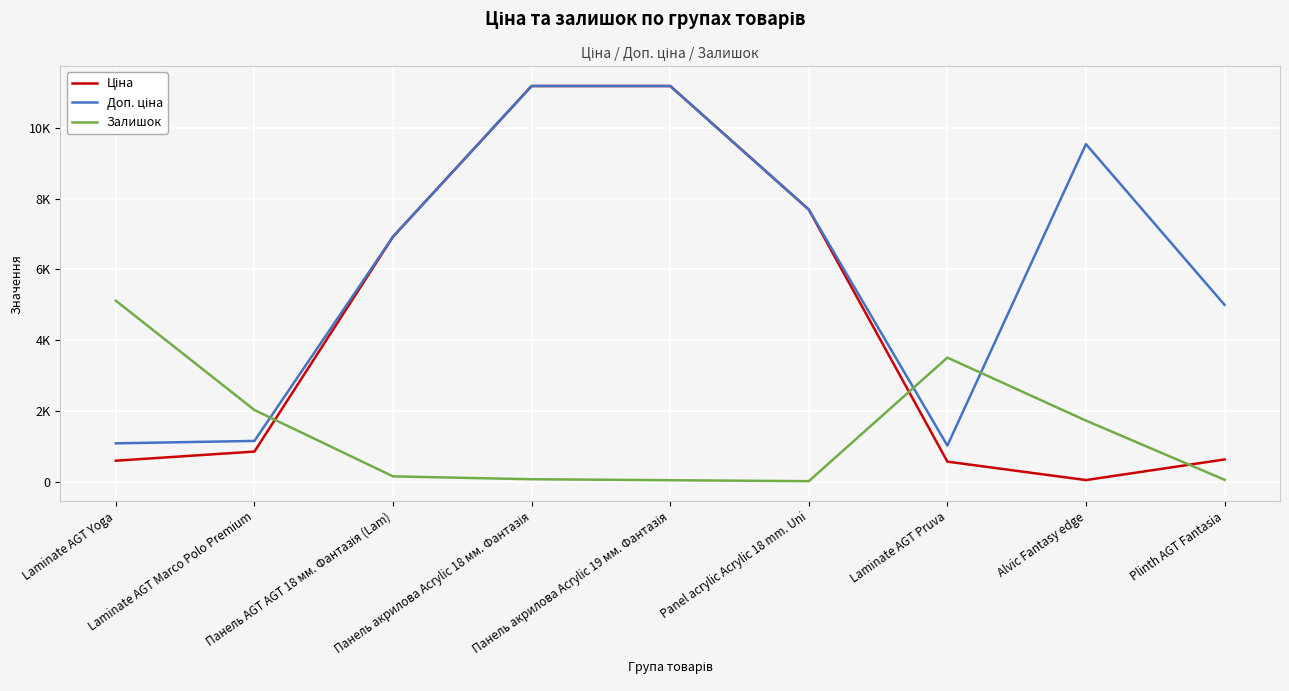

Reading left to right, list all the values displayed in this chart.

Ціна: Laminate AGT Yoga=589.9	Laminate AGT Marco Polo Premium=848.4	Панель AGT AGT 18 мм. Фантазія (Lam)=6925.7	Панель акрилова Acrylic 18 мм. Фантазія=11188.2	Панель акрилова Acrylic 19 мм. Фантазія=11188.2	Panel acrylic Acrylic 18 mm. Uni=7693.1	Laminate AGT Pruva=564.0	Alvic Fantasy edge=42.4	Plinth AGT Fantasia=624.8
Доп. ціна: Laminate AGT Yoga=1081.7	Laminate AGT Marco Polo Premium=1149.7	Панель AGT AGT 18 мм. Фантазія (Lam)=6925.7	Панель акрилова Acrylic 18 мм. Фантазія=11188.2	Панель акрилова Acrylic 19 мм. Фантазія=11188.2	Panel acrylic Acrylic 18 mm. Uni=7693.1	Laminate AGT Pruva=1017.8	Alvic Fantasy edge=9544.0	Plinth AGT Fantasia=4998.2
Залишок: Laminate AGT Yoga=5116.0	Laminate AGT Marco Polo Premium=2024.0	Панель AGT AGT 18 мм. Фантазія (Lam)=147.0	Панель акрилова Acrylic 18 мм. Фантазія=66.0	Панель акрилова Acrylic 19 мм. Фантазія=38.0	Panel acrylic Acrylic 18 mm. Uni=11.0	Laminate AGT Pruva=3506.0	Alvic Fantasy edge=1724.0	Plinth AGT Fantasia=50.0